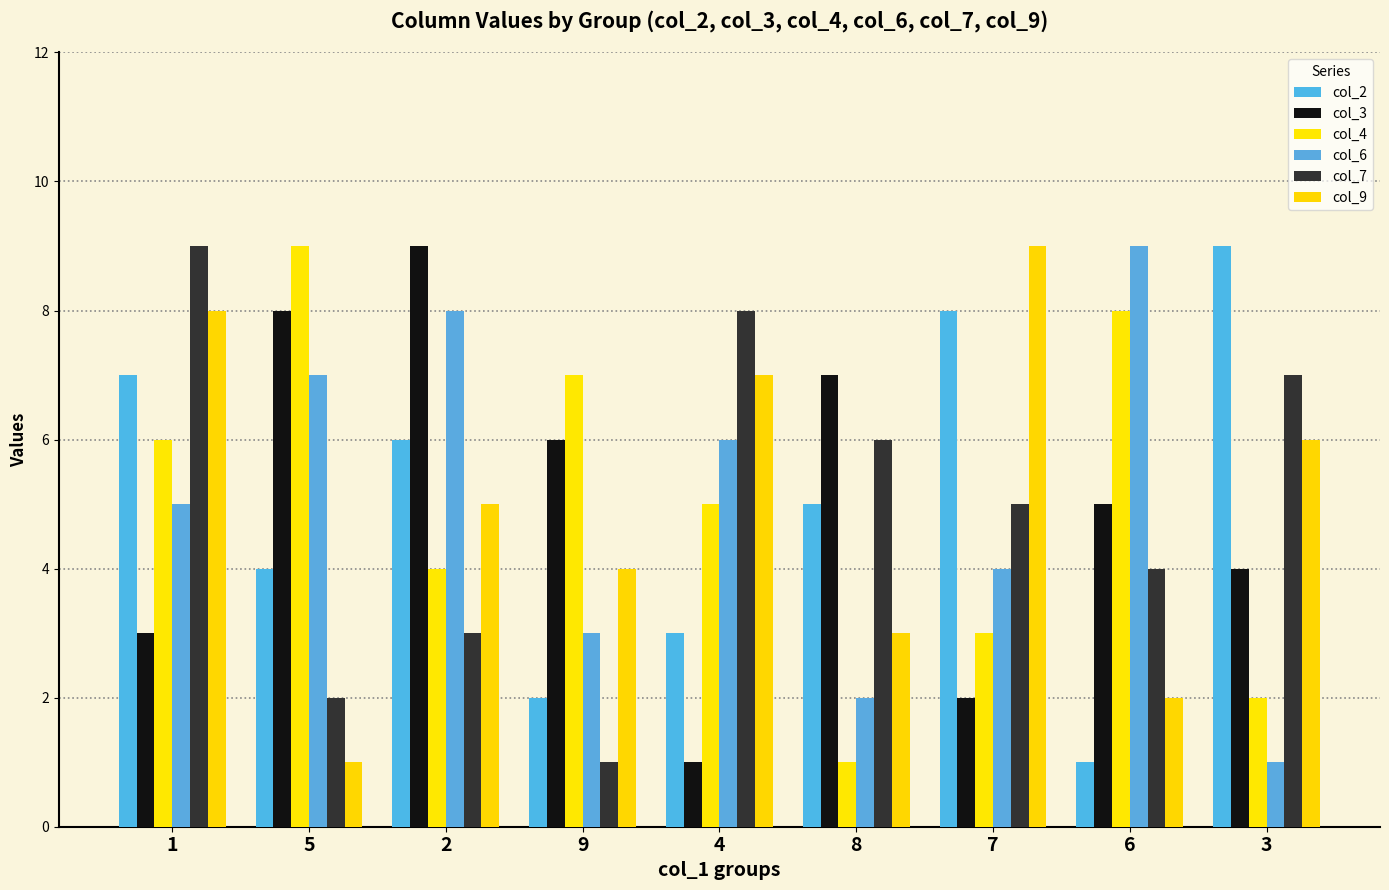

Reading left to right, transcribe all the data shown in this chart.

col_2: 1=7	5=4	2=6	9=2	4=3	8=5	7=8	6=1	3=9
col_3: 1=3	5=8	2=9	9=6	4=1	8=7	7=2	6=5	3=4
col_4: 1=6	5=9	2=4	9=7	4=5	8=1	7=3	6=8	3=2
col_6: 1=5	5=7	2=8	9=3	4=6	8=2	7=4	6=9	3=1
col_7: 1=9	5=2	2=3	9=1	4=8	8=6	7=5	6=4	3=7
col_9: 1=8	5=1	2=5	9=4	4=7	8=3	7=9	6=2	3=6